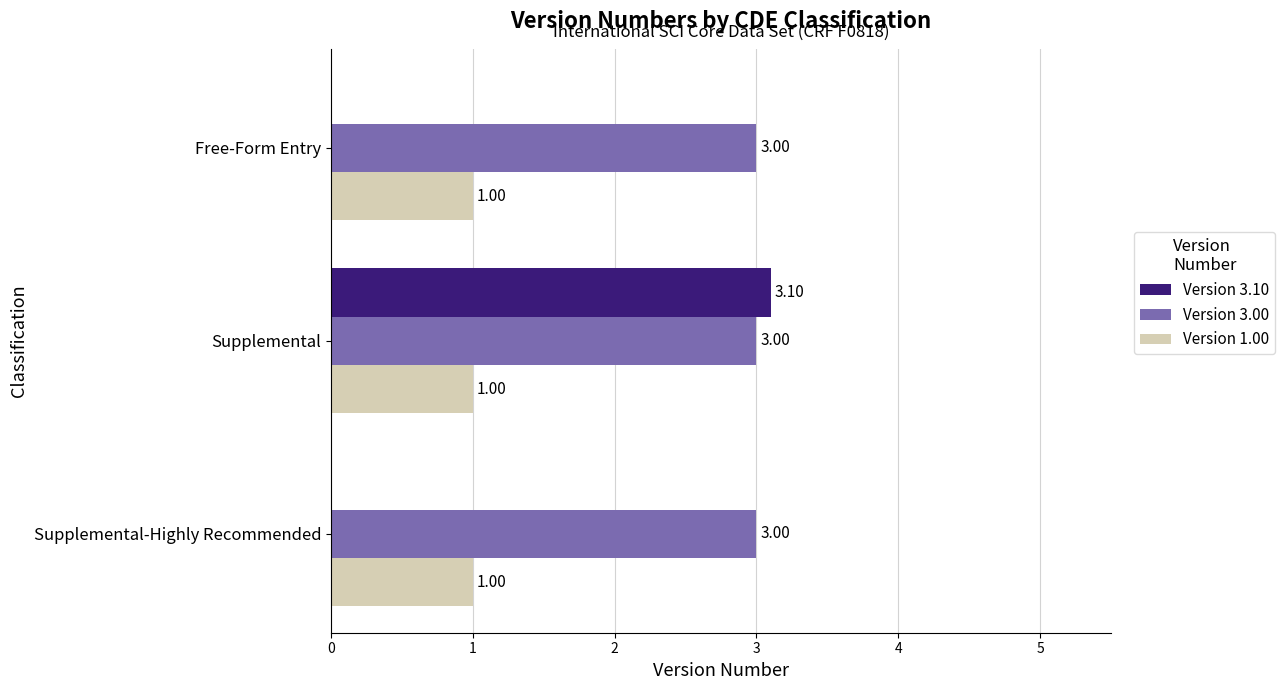

Which series has the largest total across all categories?

Version 3.00